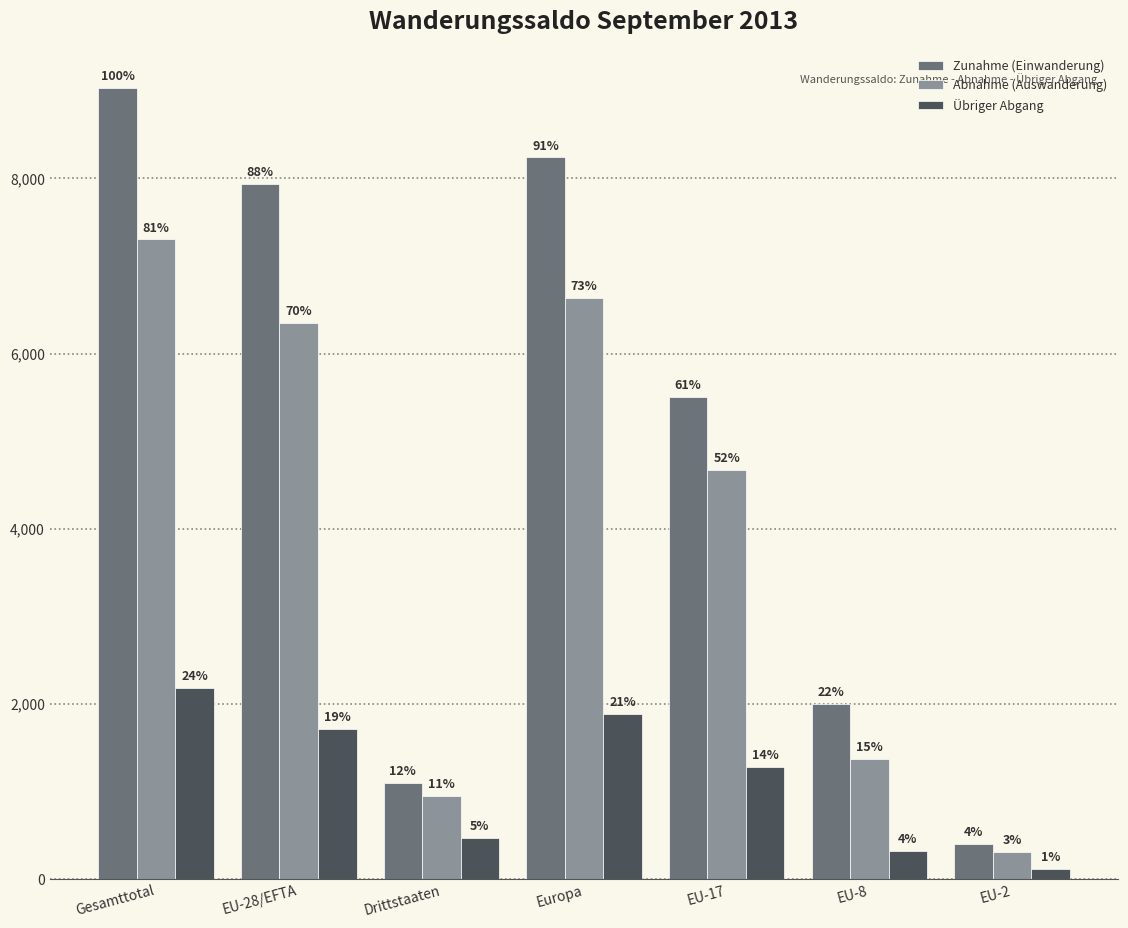

Are the bars grouped side by side (vs. stacked)?

Yes